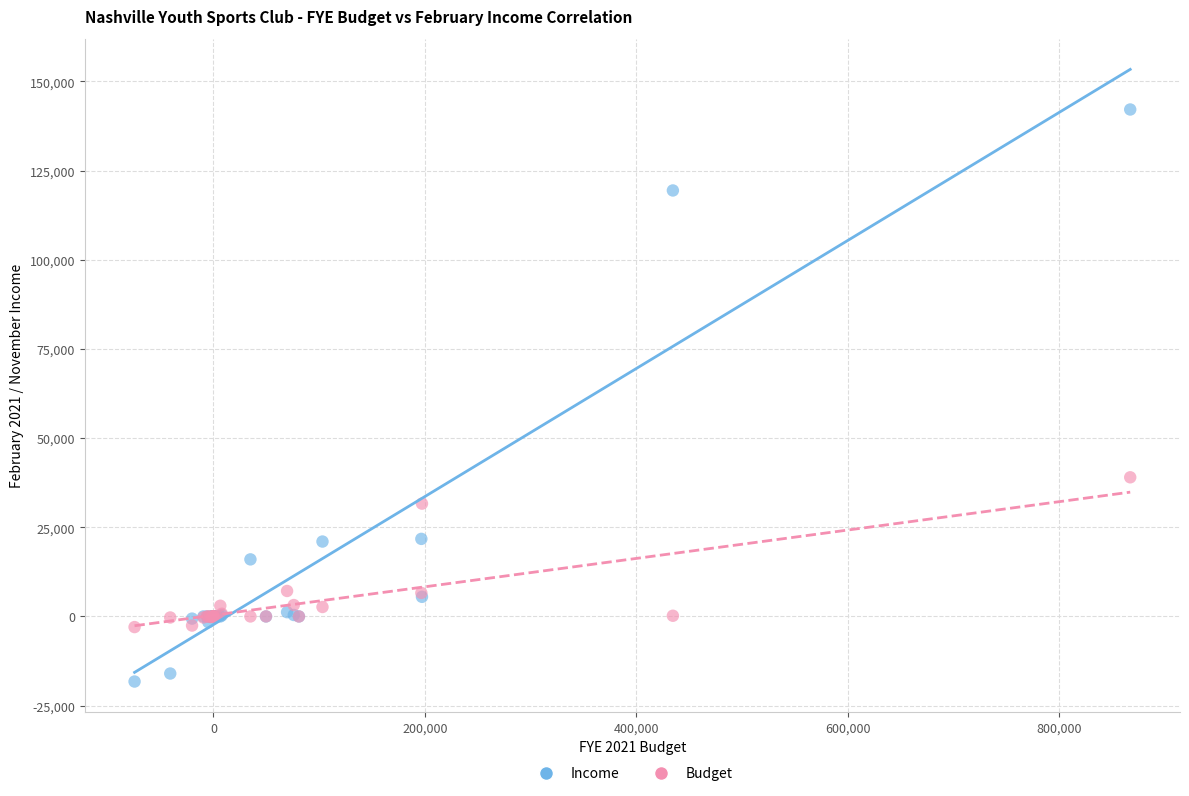

Which series reaches the maximum Y coordinate?

Income